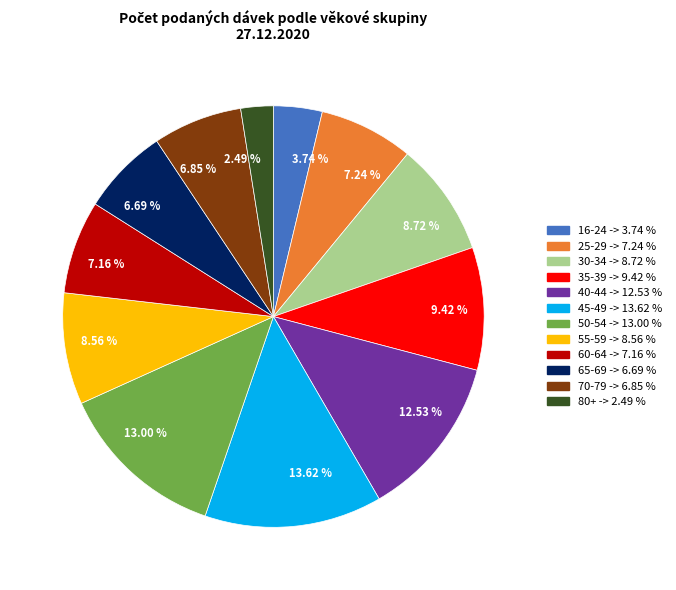

Between 13.62 % and 8.72 %, which is larger?

13.62 %